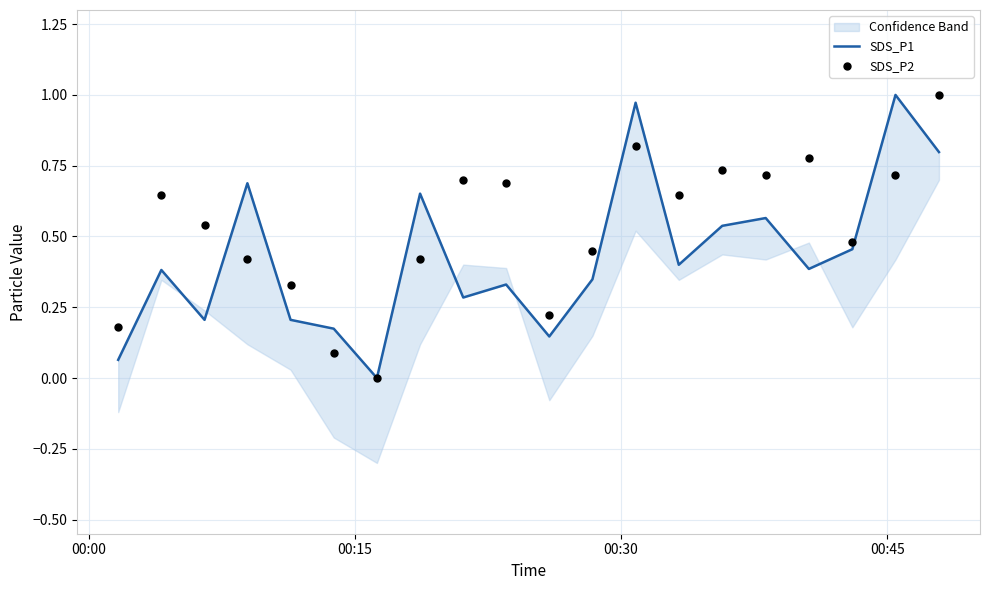

Is the value of SDS_P2 at 00:15 greater than the value of SDS_P1 at 10?

Yes